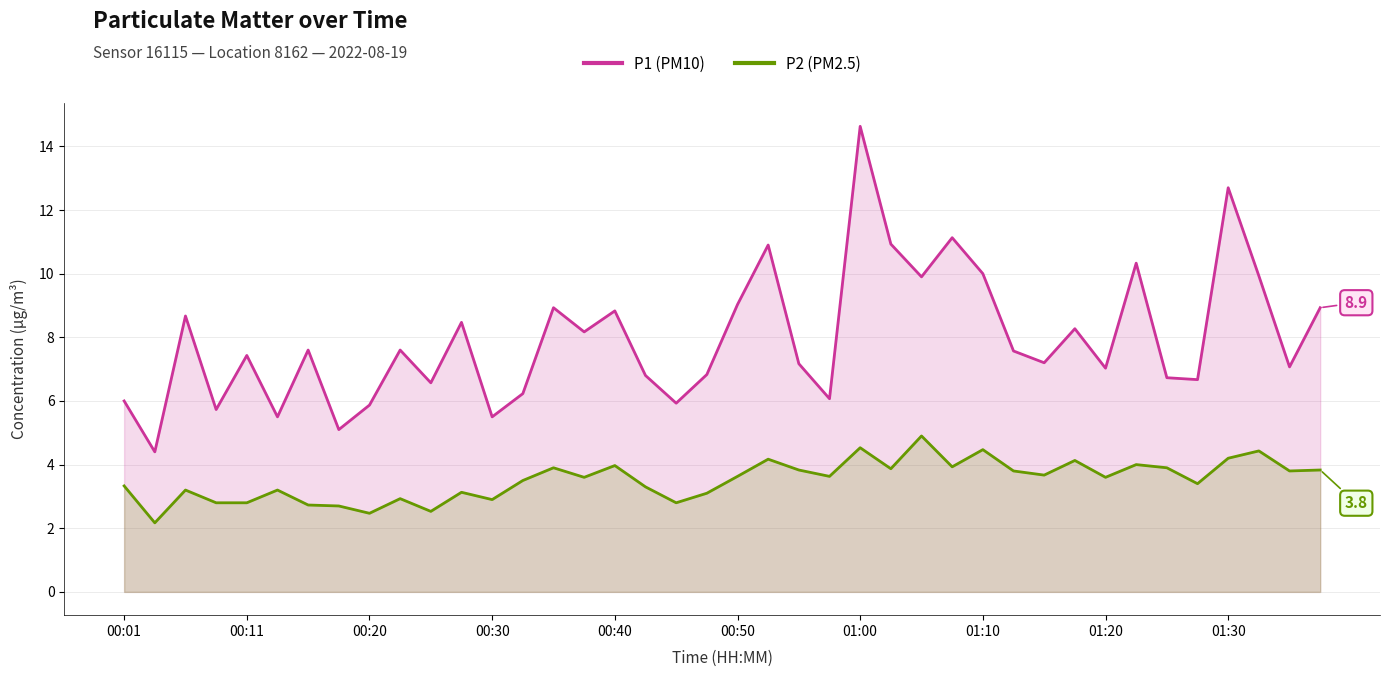

What is the greatest value displayed?

14.6